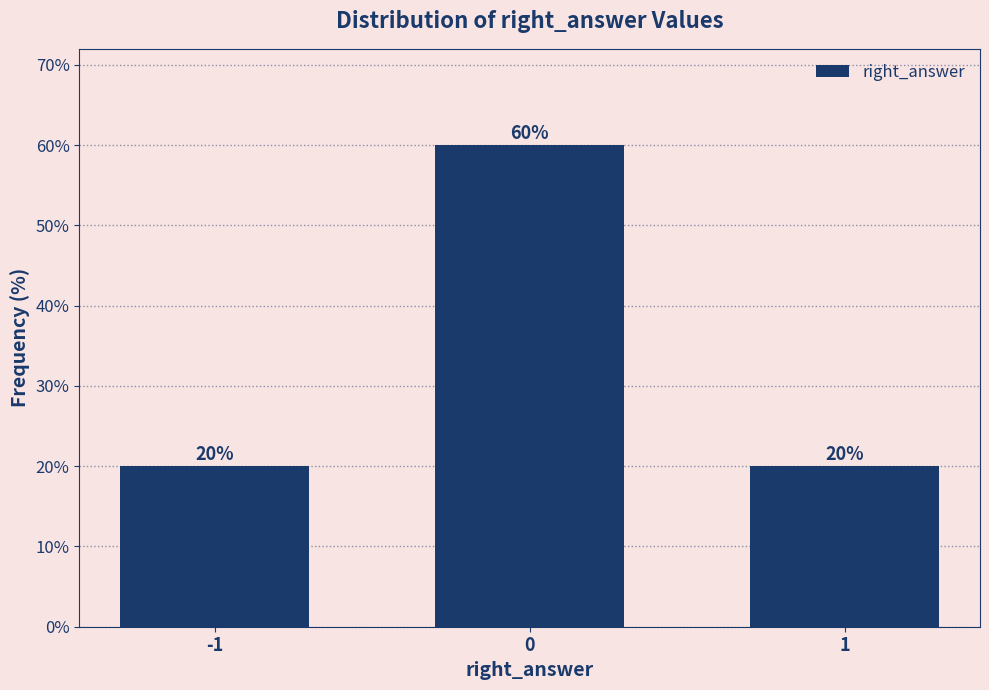

Reading right to left, extract all data points from this chart.

1=20	0=60	-1=20